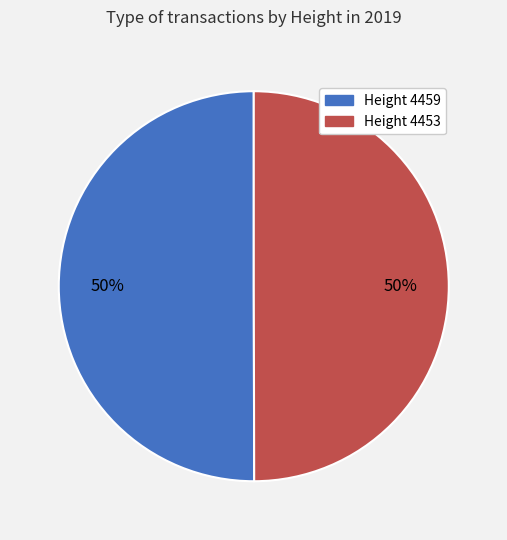

Combined, do Height 4459 and Height 4453 account for over 50%?

Yes